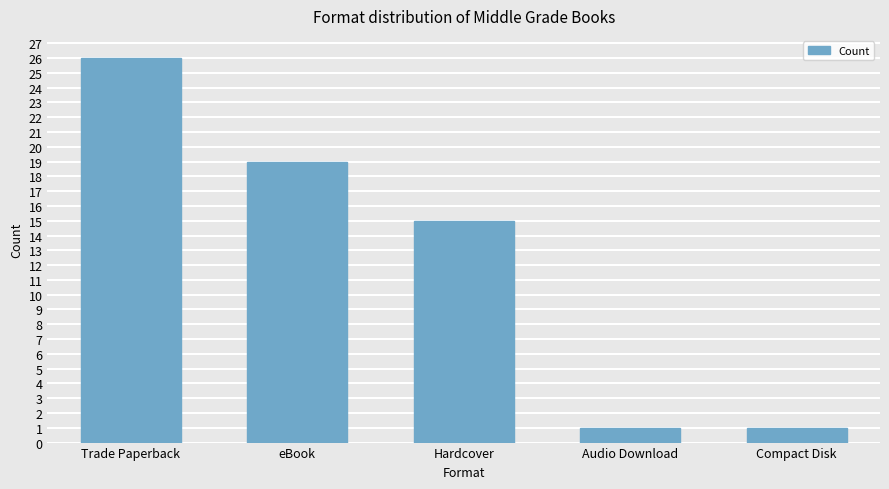

How many categories are shown in the chart?

5